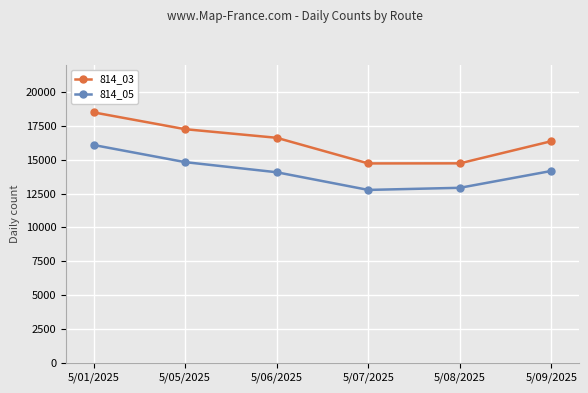

At which label does 814_03 reach its peak?

5/01/2025